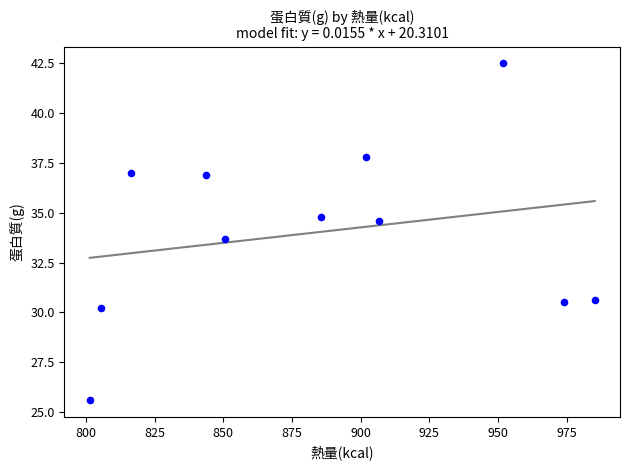

What Y value in the scatter plot is closest to 34?

33.7